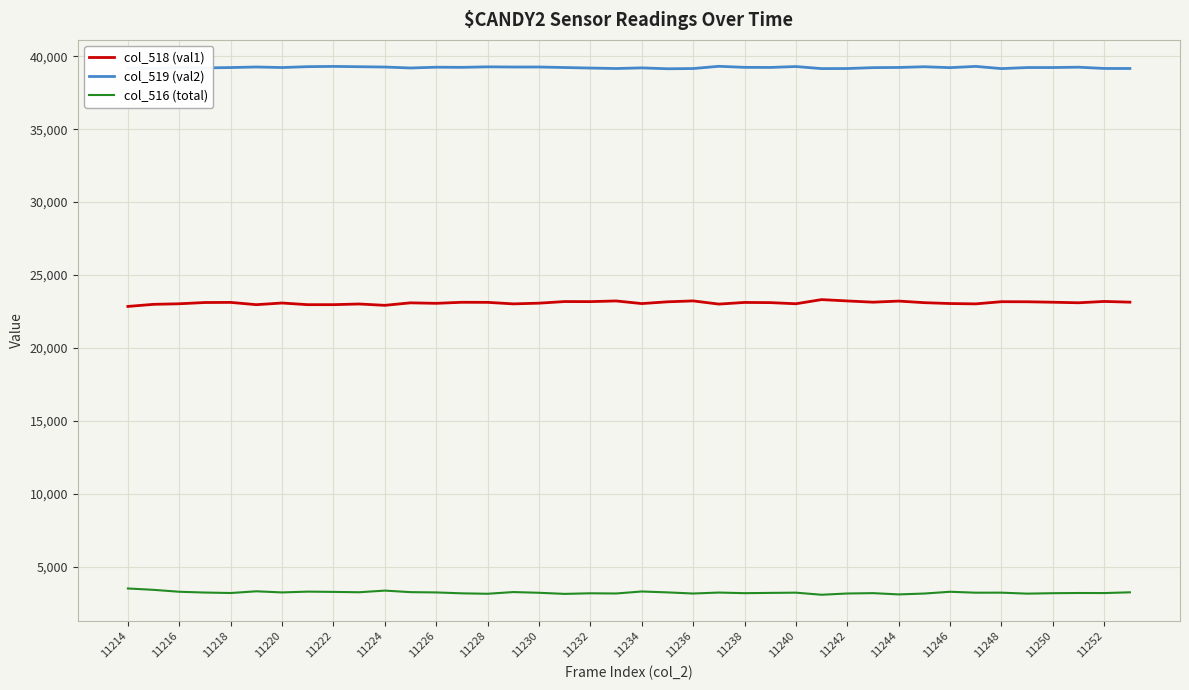

At how many categories does at least one series exceed 8516?

40